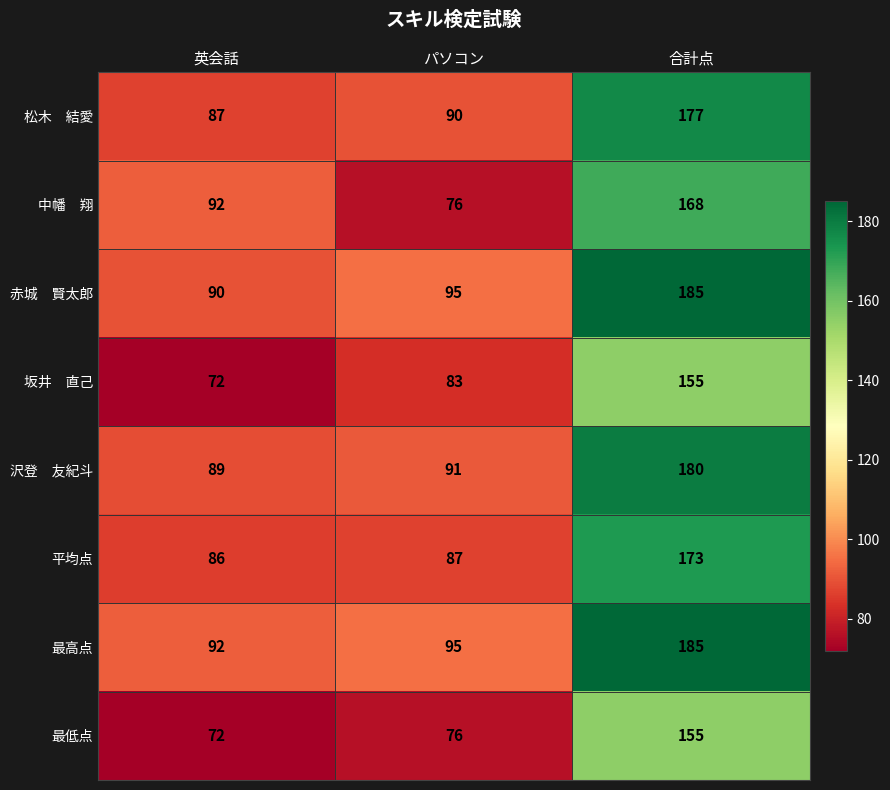

Where is 最高点 nearest to the value 138?

パソコン